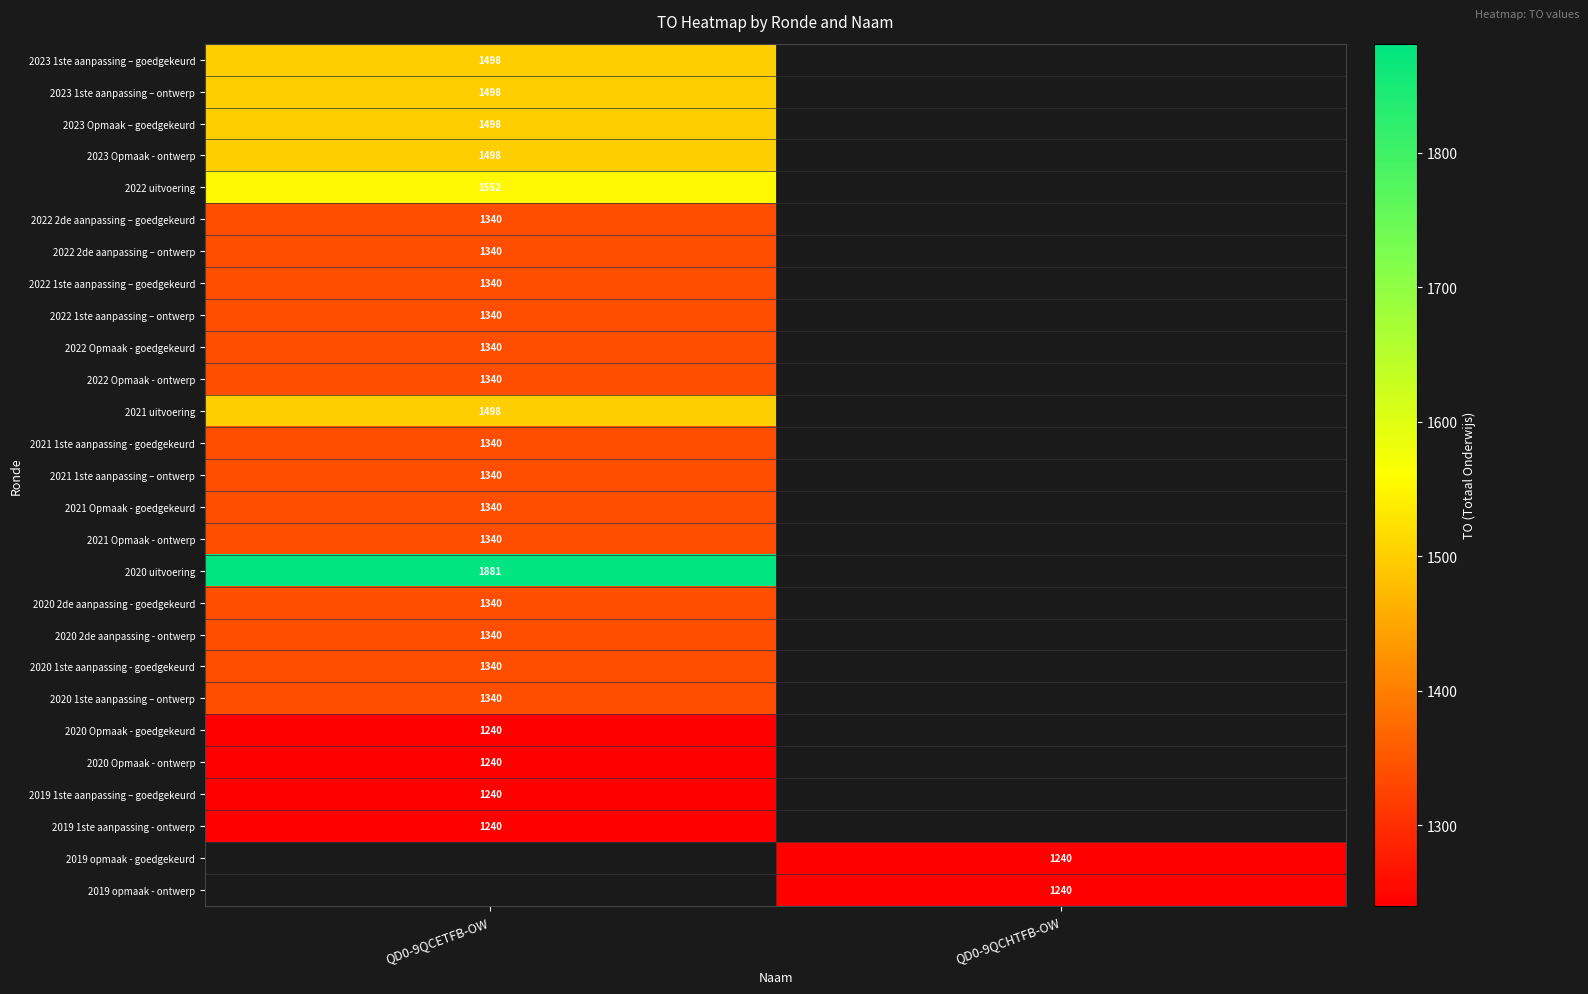

Is it true that 2020 1ste aanpassing – ontwerp equals 847 at QD0-9QCETFB-OW?

False